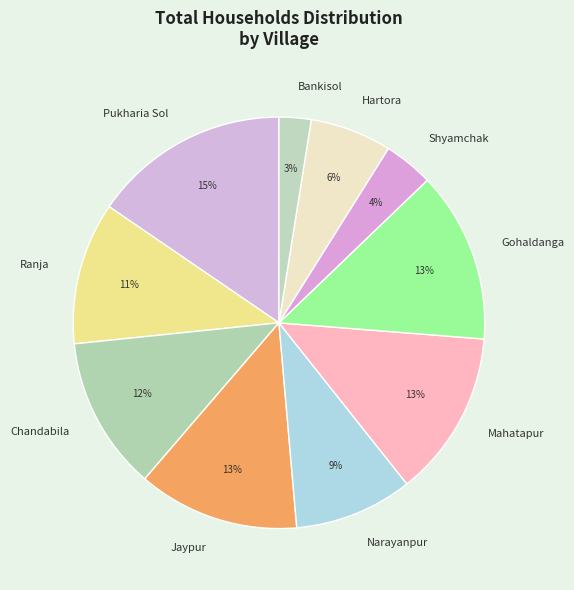

Combined, do Pukharia Sol and Bankisol account for over 50%?

No